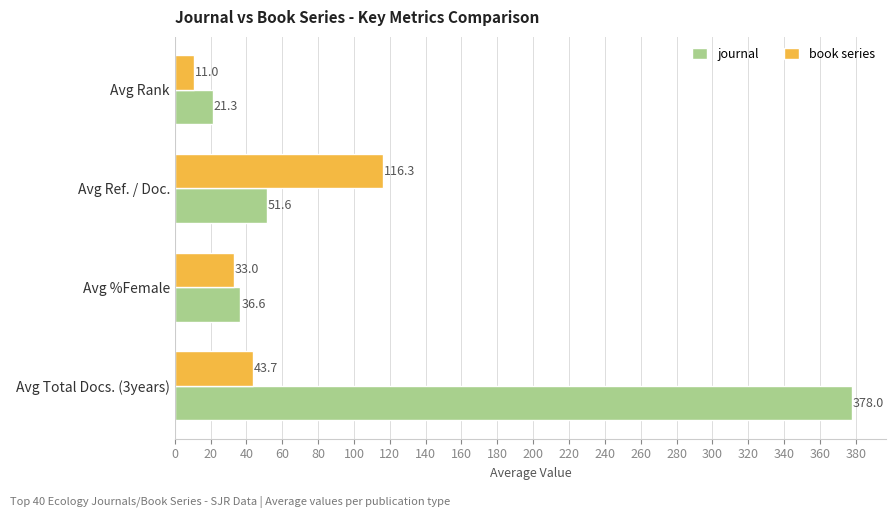

Rank the series by their maximum value, from highest to lowest.

journal, book series